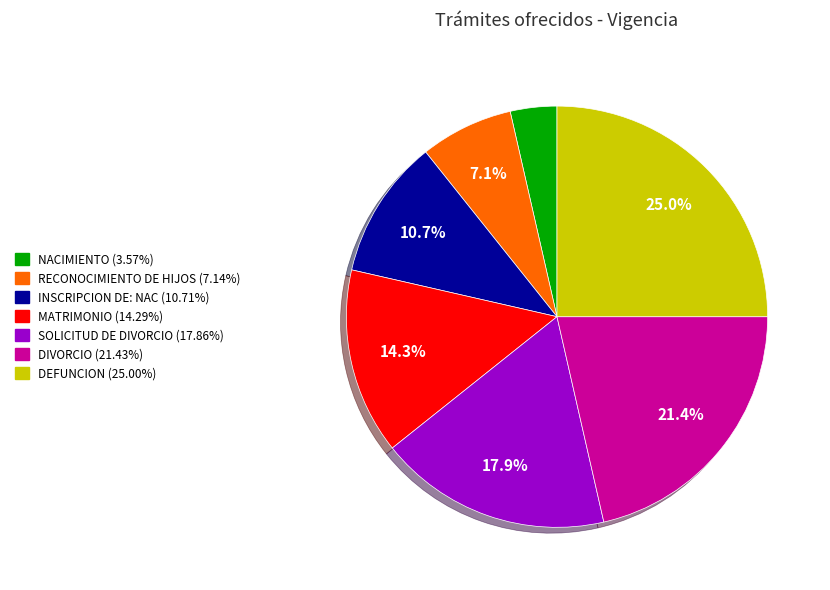

Is the sum of DIVORCIO and RECONOCIMIENTO DE HIJOS greater than half?

No